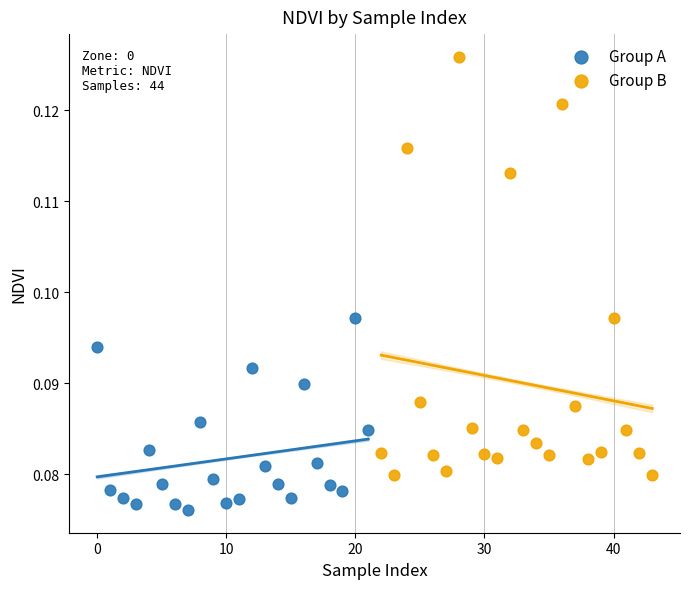

Which series has the largest Y range (max minus min)?

Group B